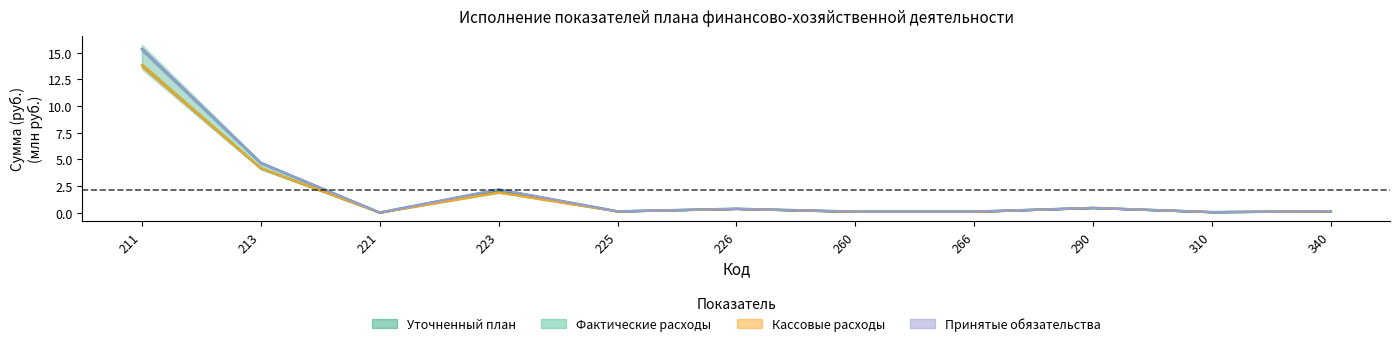

Between 223 and 221, which is larger?

223